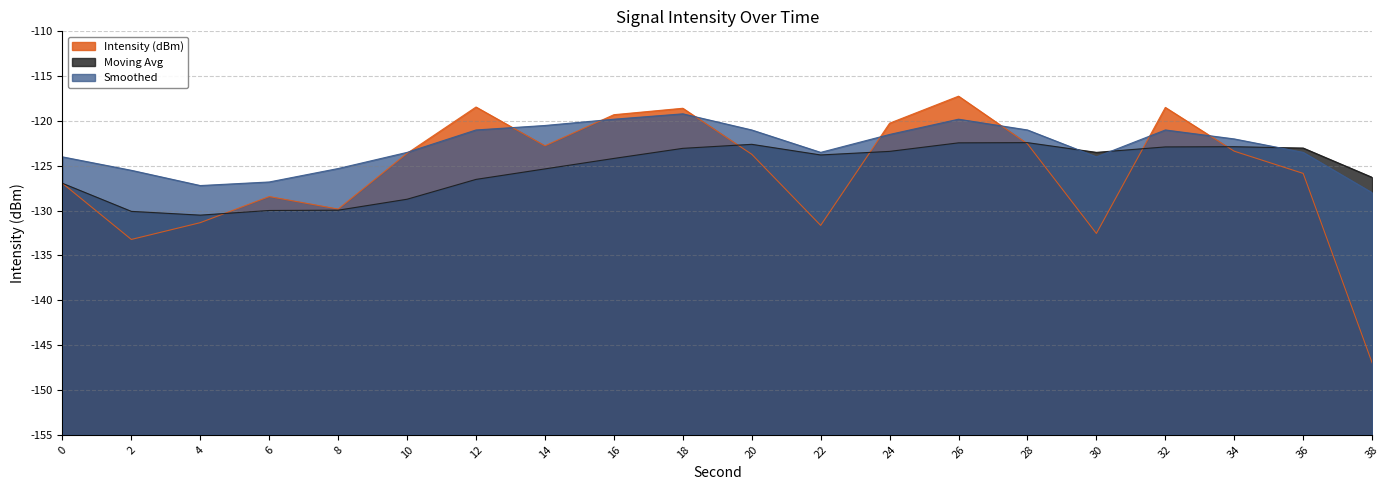

True or false: Smoothed has a value of 12.6 at 12.

False